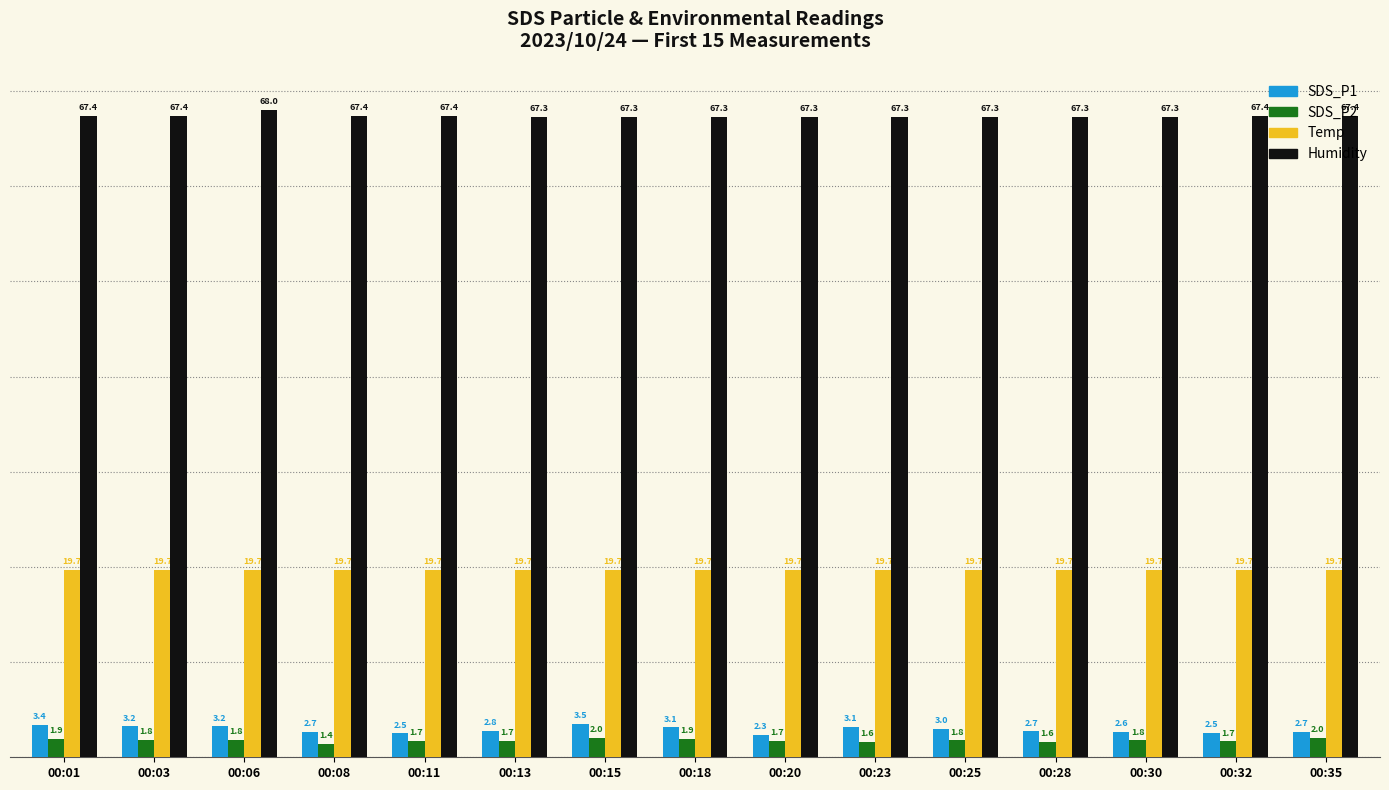

What are all the series names shown in the legend?

SDS_P1, SDS_P2, Temp, Humidity